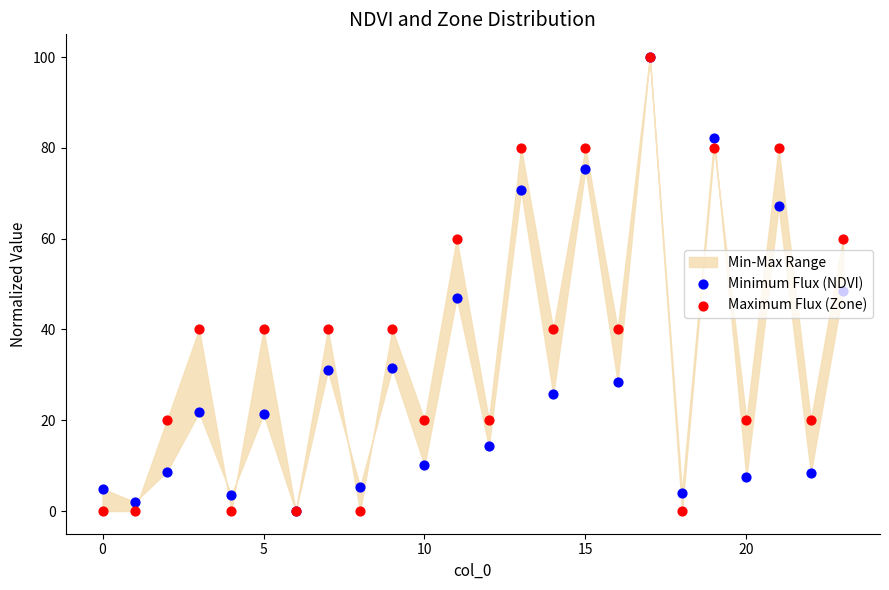

At how many categories does at least one series exceed 22?

13